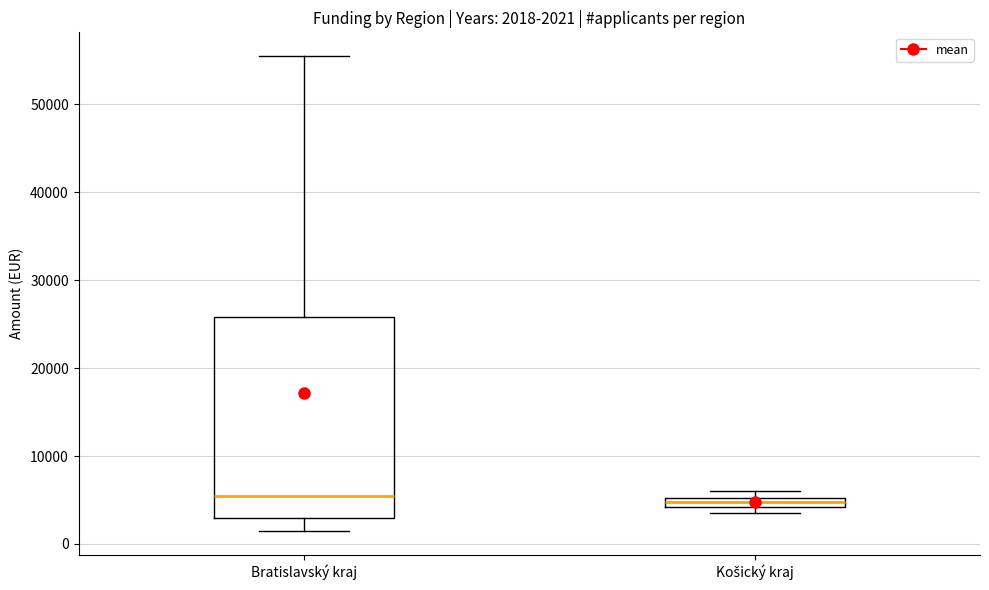

Which box is the tallest, from its lower edge to its upper edge?

Bratislavský kraj